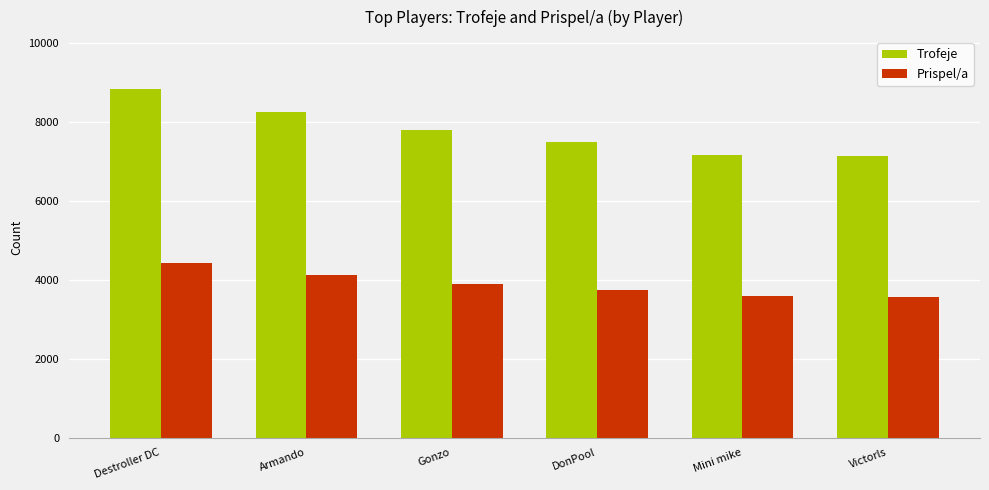

How many groups of bars are there?

6